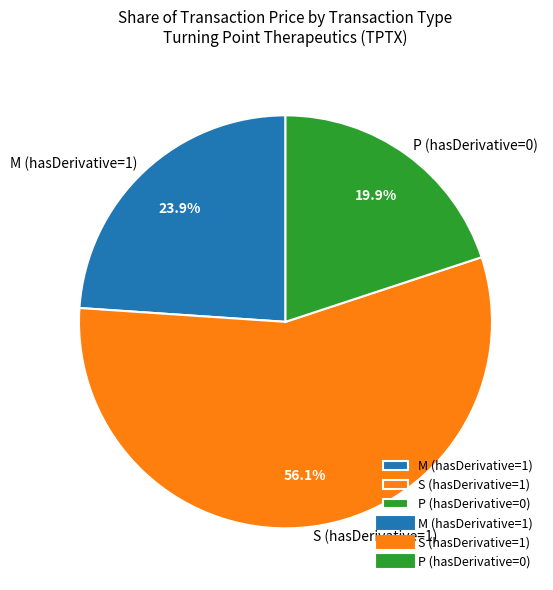

Count the number of slices in the pie.

3